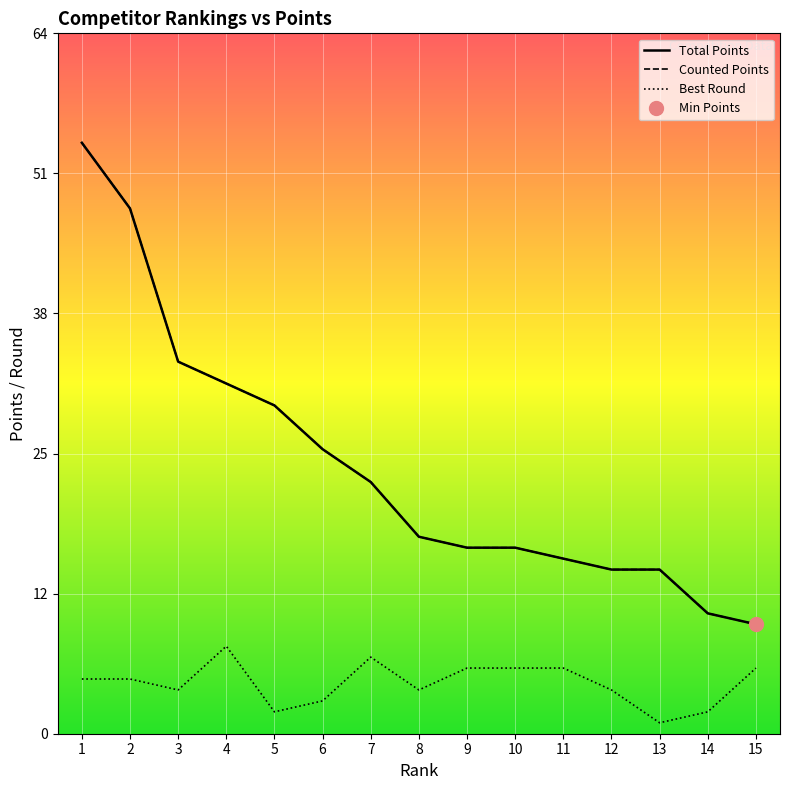

Reading right to left, list all the values displayed in this chart.

Total Points: 10	11	15	15	16	17	17	18	23	26	30	32	34	48	54
Counted Points: 10	11	15	15	16	17	17	18	23	26	30	32	34	48	54
Best Round: 6	2	1	4	6	6	6	4	7	3	2	8	4	5	5